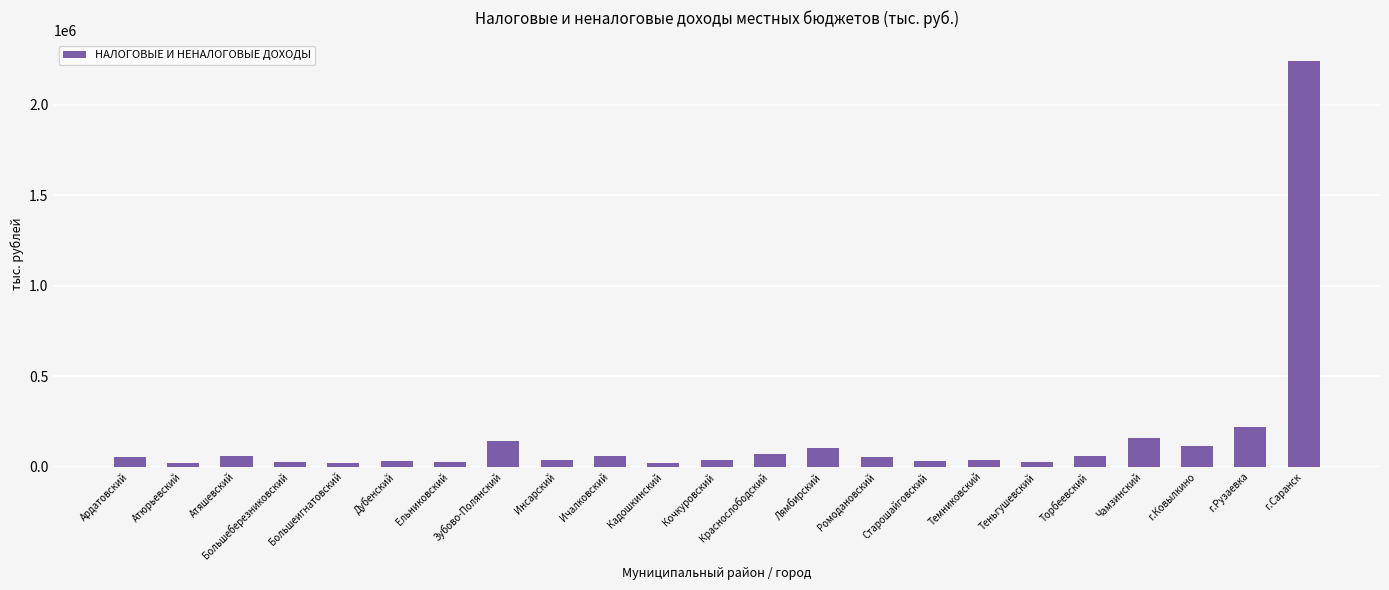

What position from the left is Кочкуровский?

12